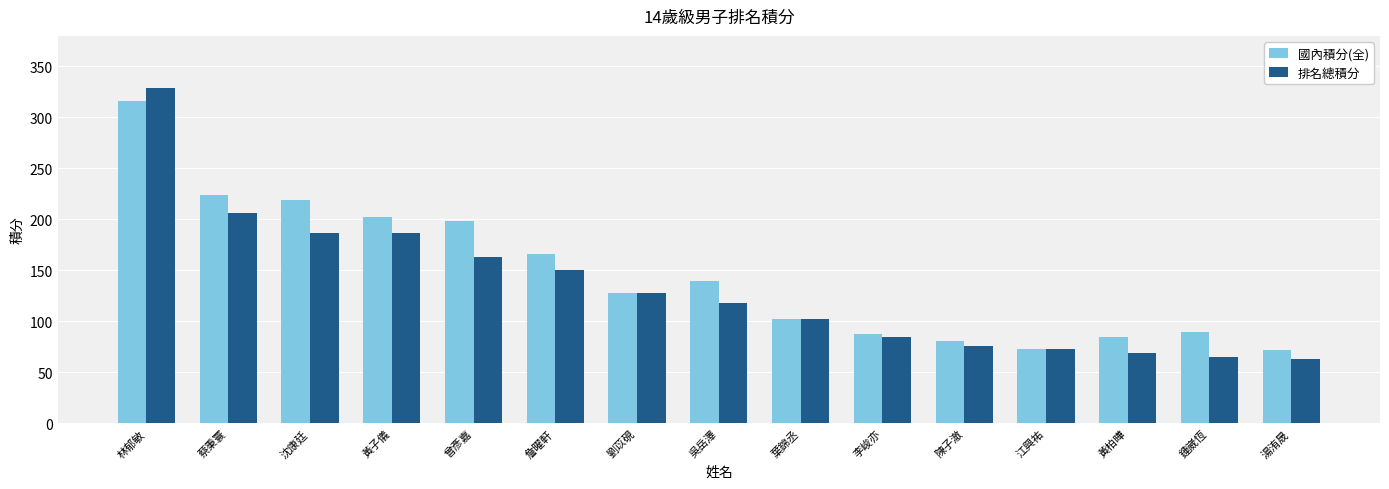

The value of 國內積分(全) at 葉錦丞 is 102.0. True or false?

True